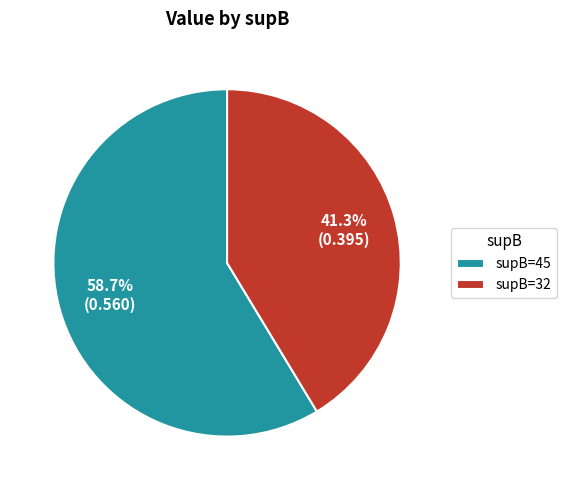

To the nearest percent, what is the average slice percentage?

50%